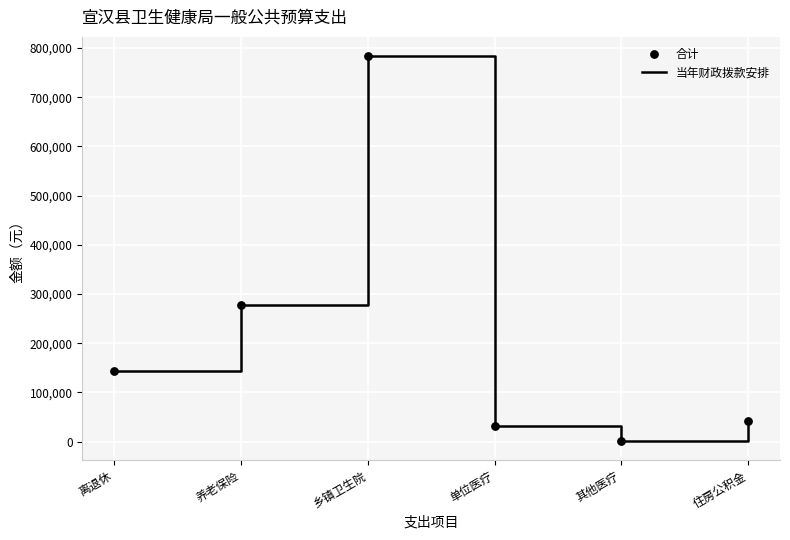

Which category has the highest value across all series?

乡镇卫生院